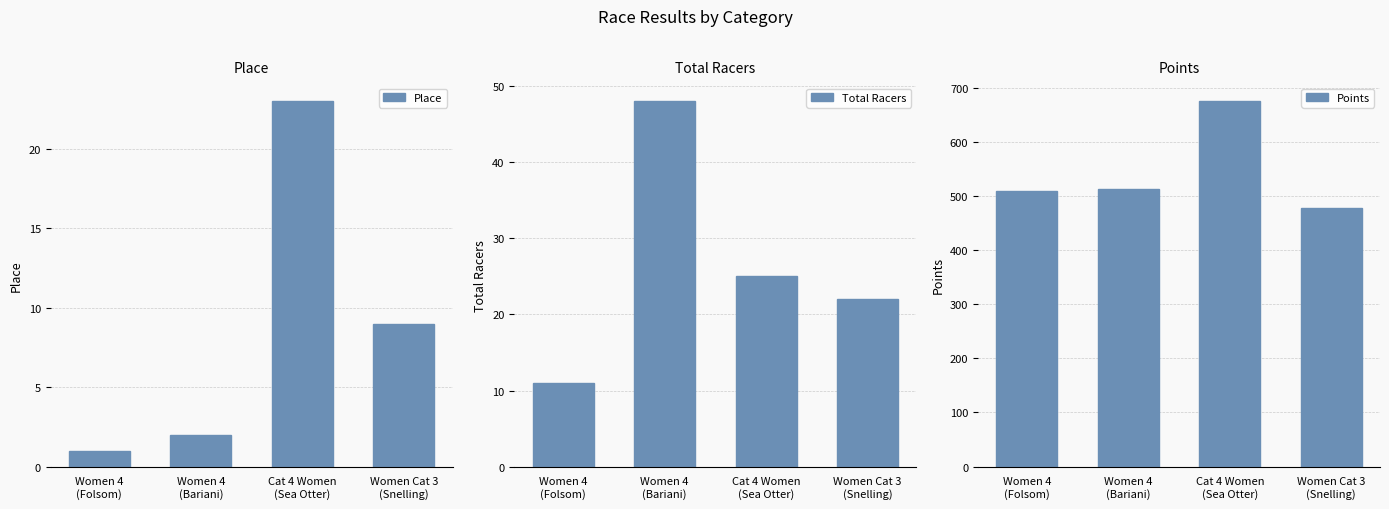

List the series in order of their peak value, lowest first.

Place, Total Racers, Points